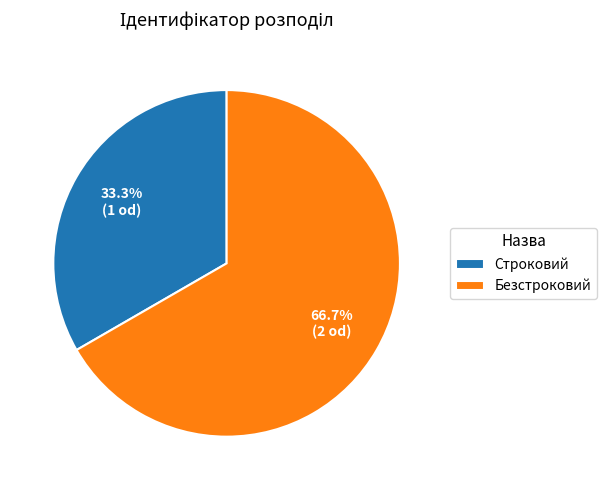

To the nearest percent, what is the difference between the largest and smallest slice percentages?

33%